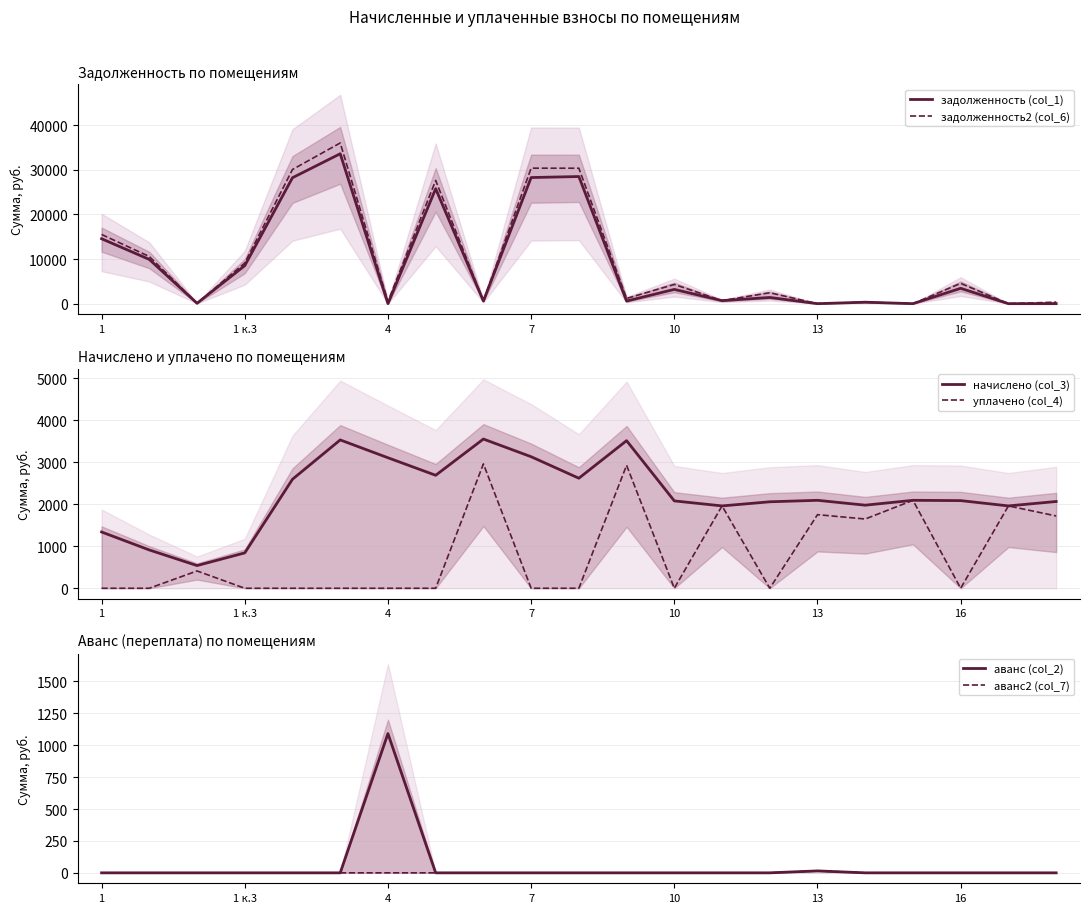

What is the difference between the highest and lowest values at 11?

3517.0